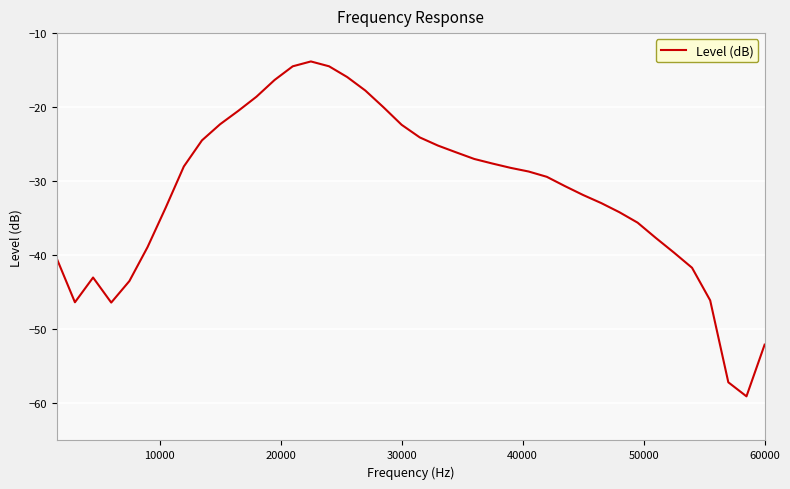

What is the greatest value displayed?

-13.8